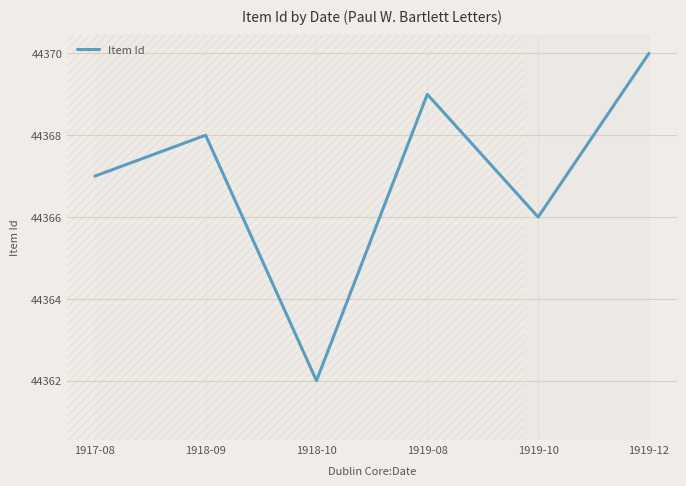

What position from the right is 1917-08?

6